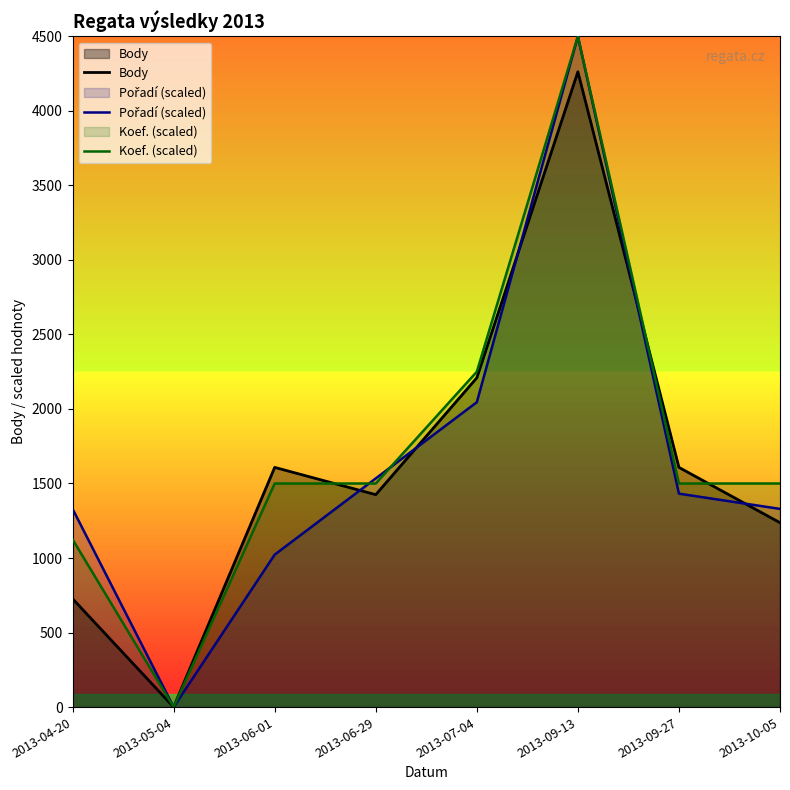

Does the chart display data point markers on the line(s)?

No